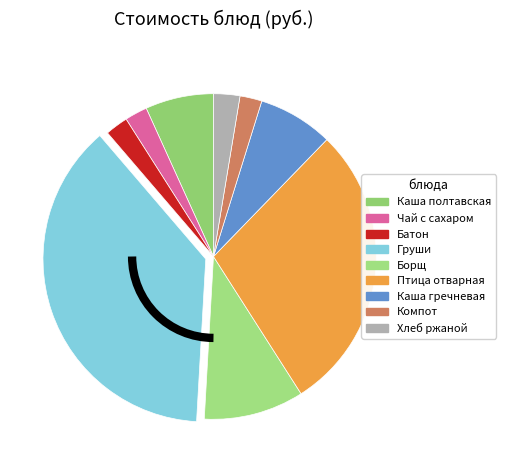

Count the number of slices in the pie.

9